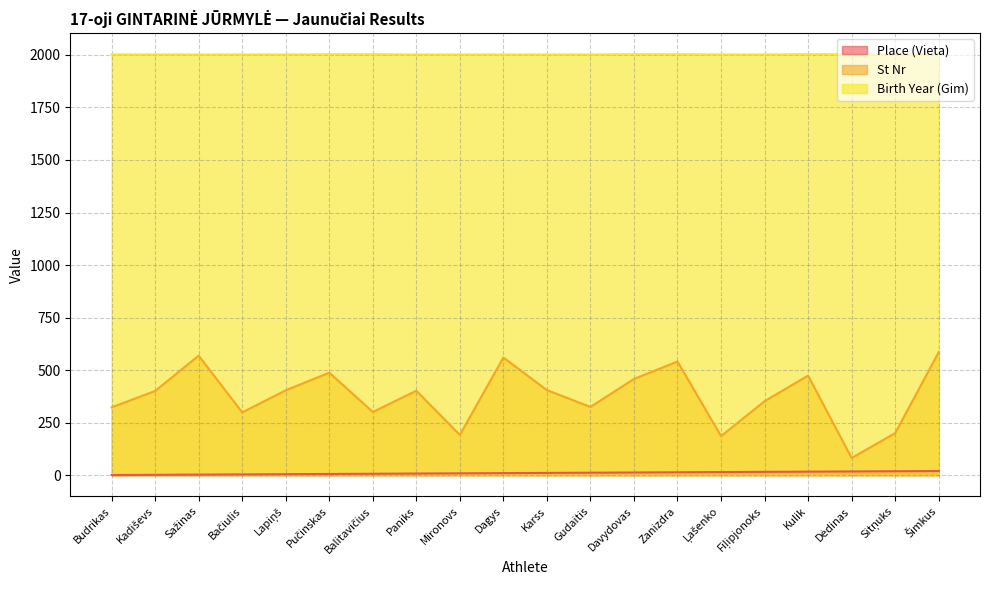

What is the label of the 11th point from the right?

Dagys